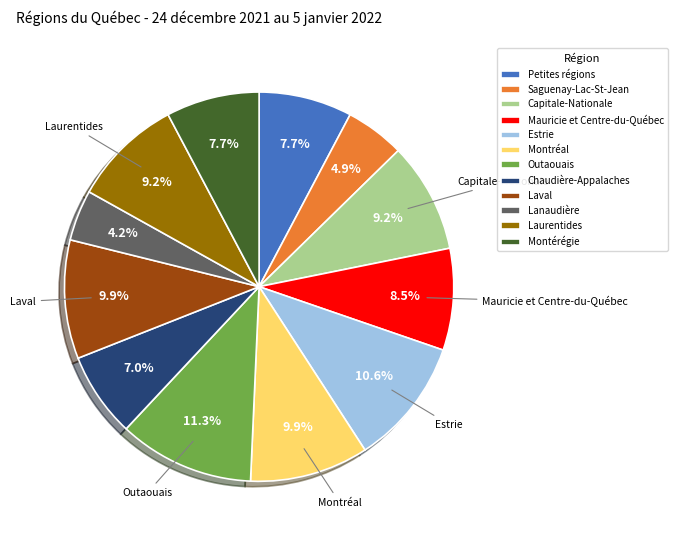

Count the number of slices in the pie.

12